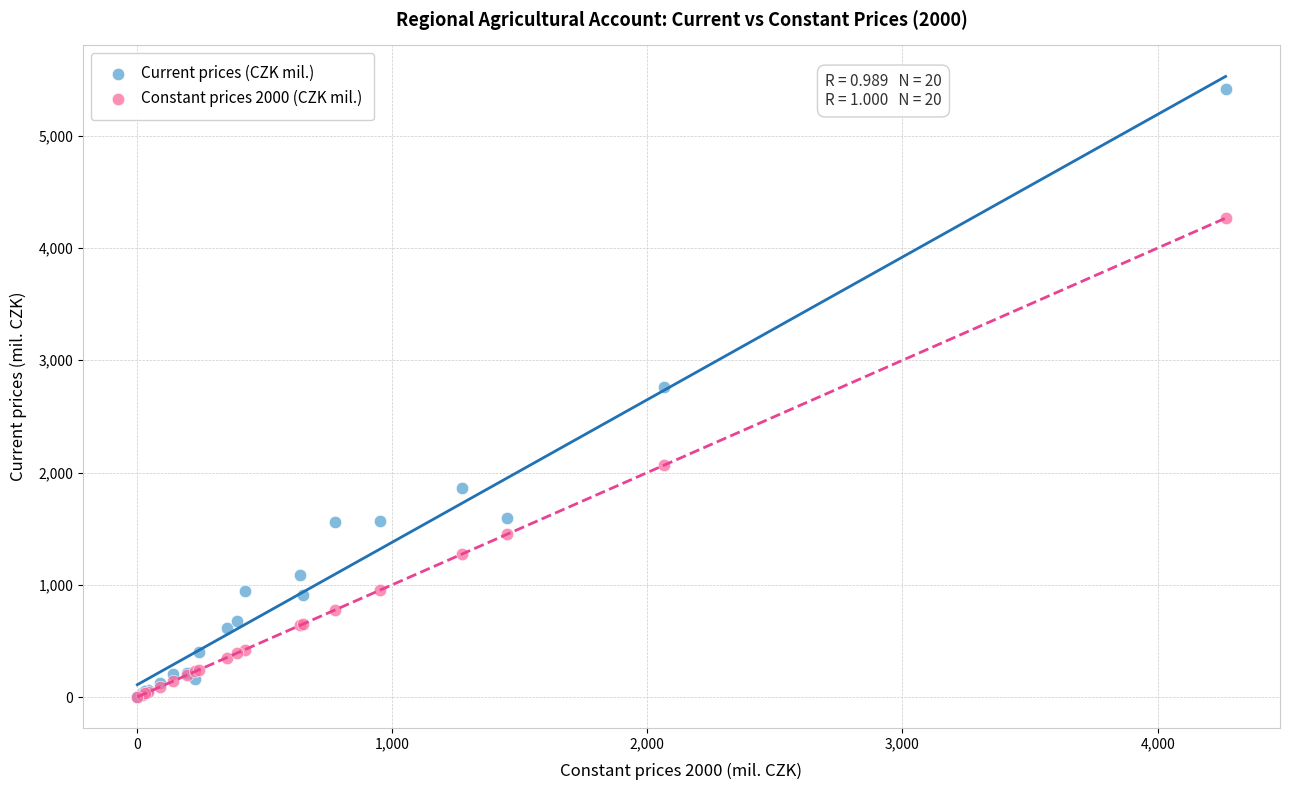

What are all the series names shown in the legend?

Current prices (CZK mil.), Constant prices 2000 (CZK mil.)